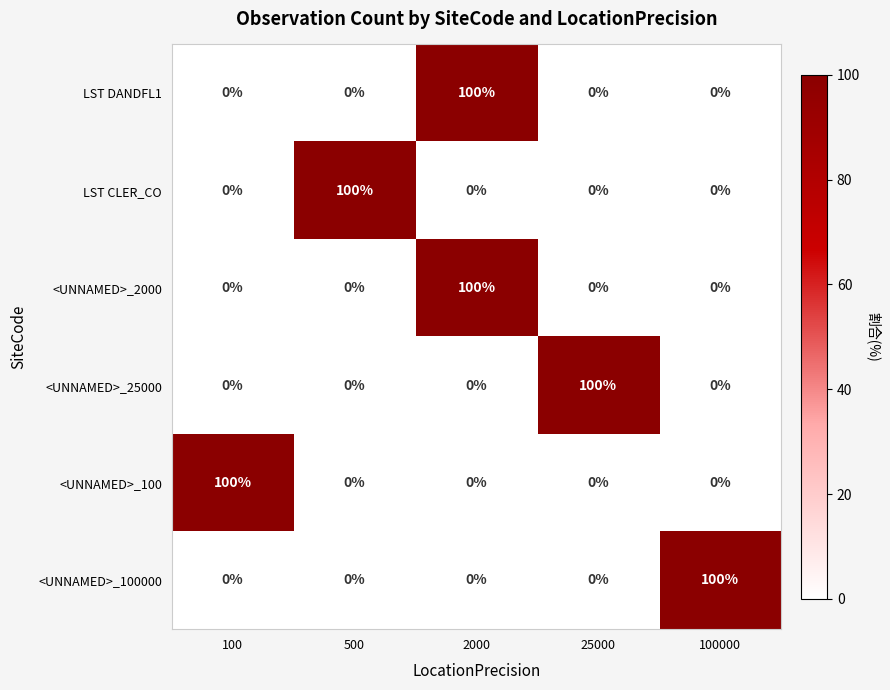

At which category is the sum across all series the highest?

2000